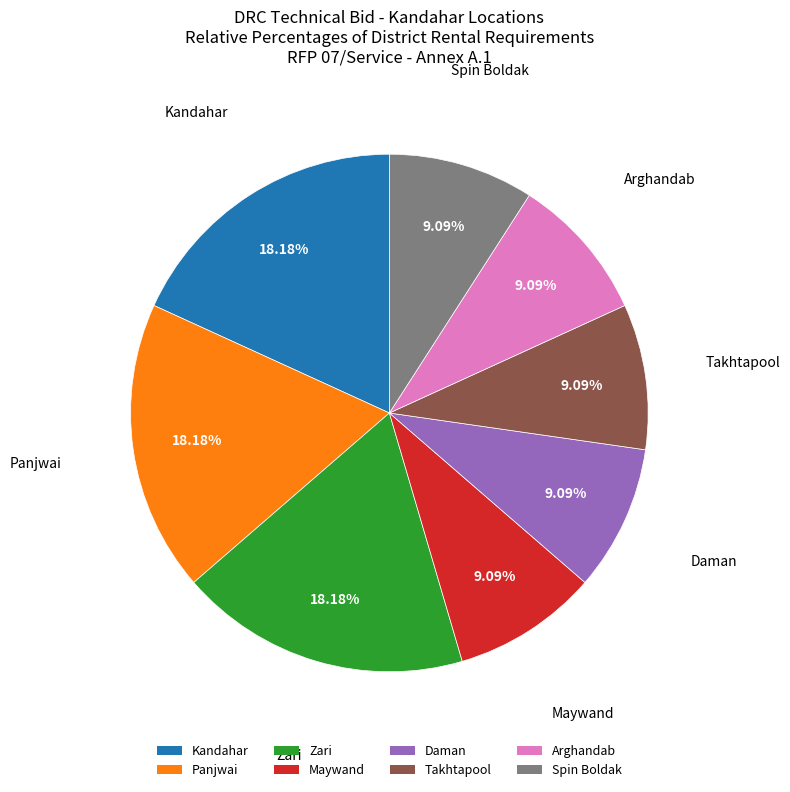

How many segments does this pie chart have?

8